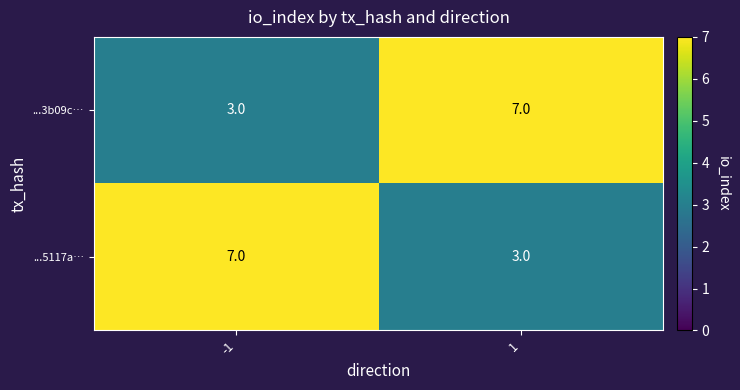

Read the ...3b09c… value at 1.

7